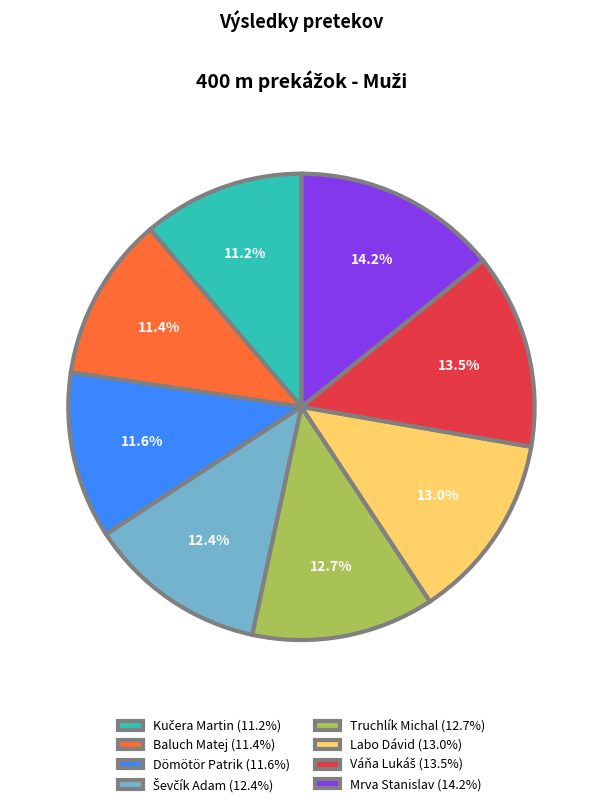

Which has a higher value, Truchlík Michal (12.7%) or Mrva Stanislav (14.2%)?

Mrva Stanislav (14.2%)